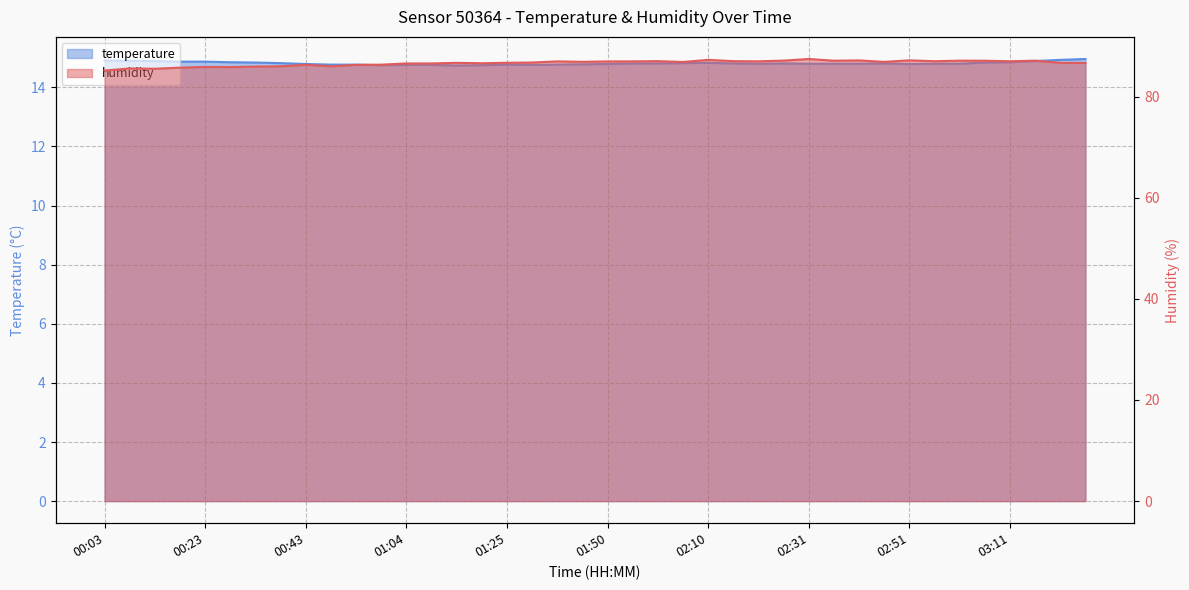

What position from the right is 01:04?

28